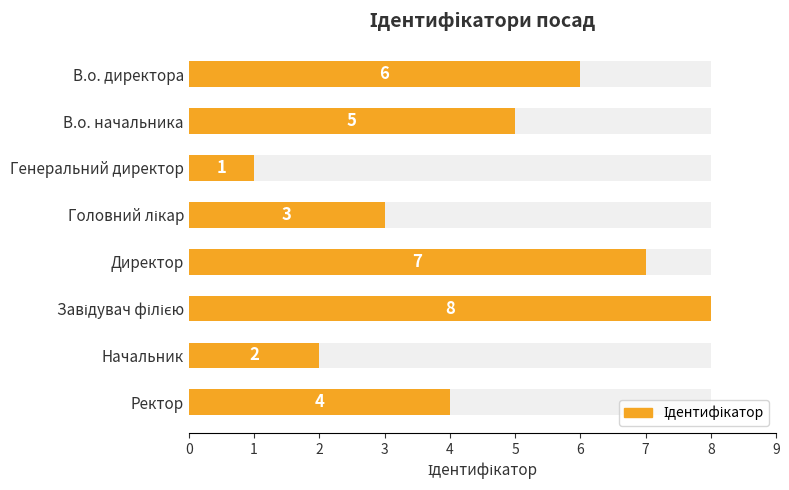

Count the number of data series in this chart.

1